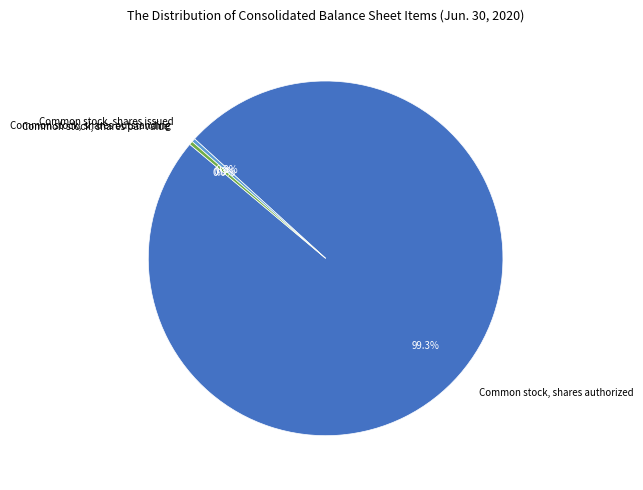

Is there any slice that represents more than half of the pie?

Yes